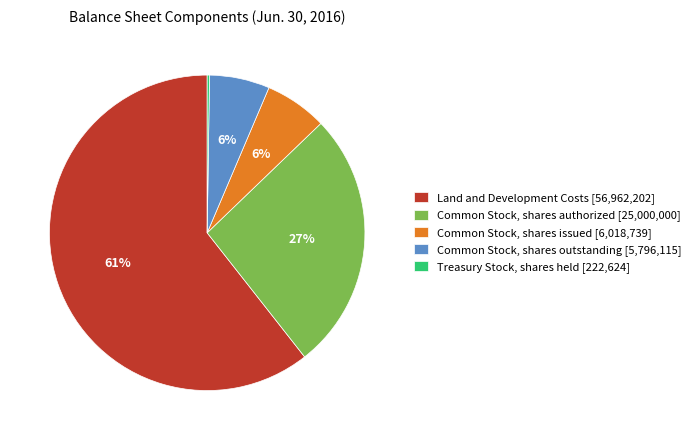

Approximately how many times larger is the value at Common Stock, shares authorized [25,000,000] compared to Land and Development Costs [56,962,202]?

0.4